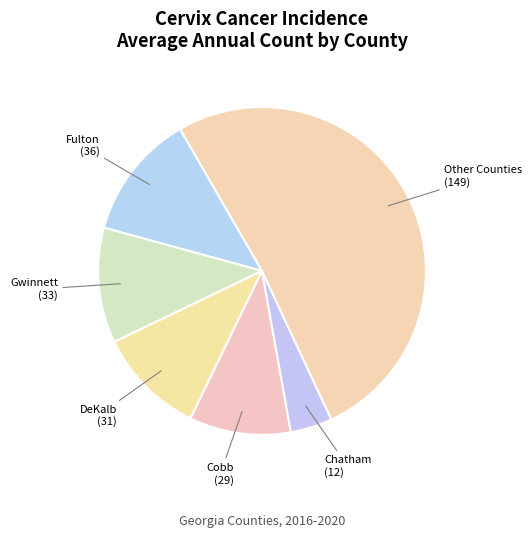

Is it true that Other Counties is 51% of the pie?

True